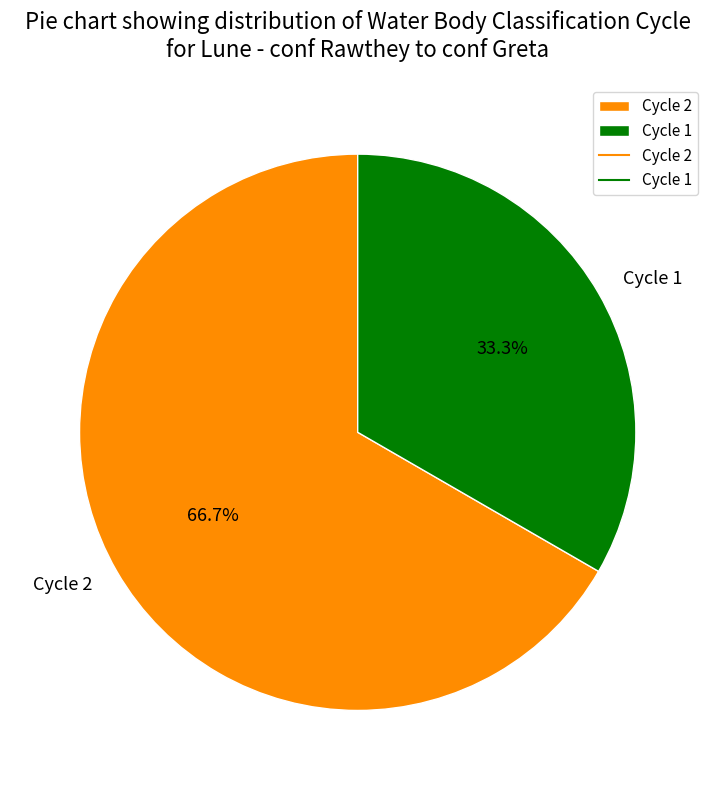

Is there a majority slice in this chart?

Yes